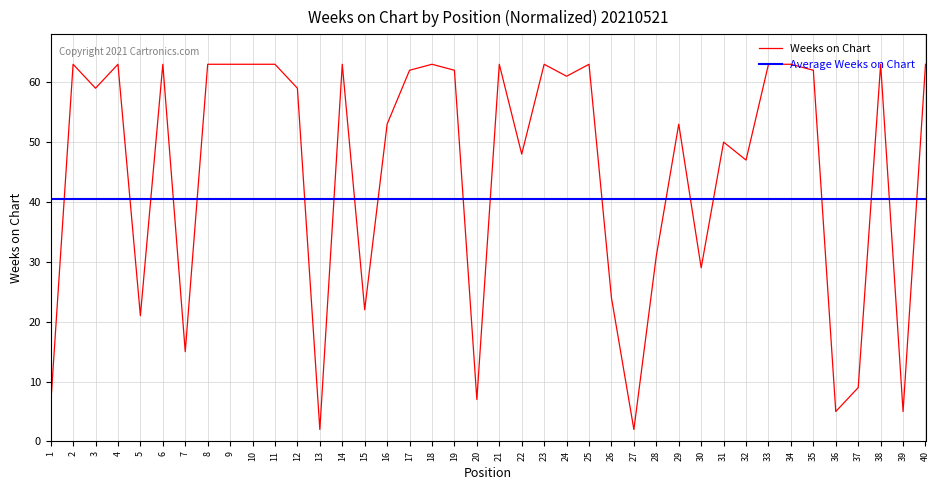

What is the value of the 3rd point from the left?

59